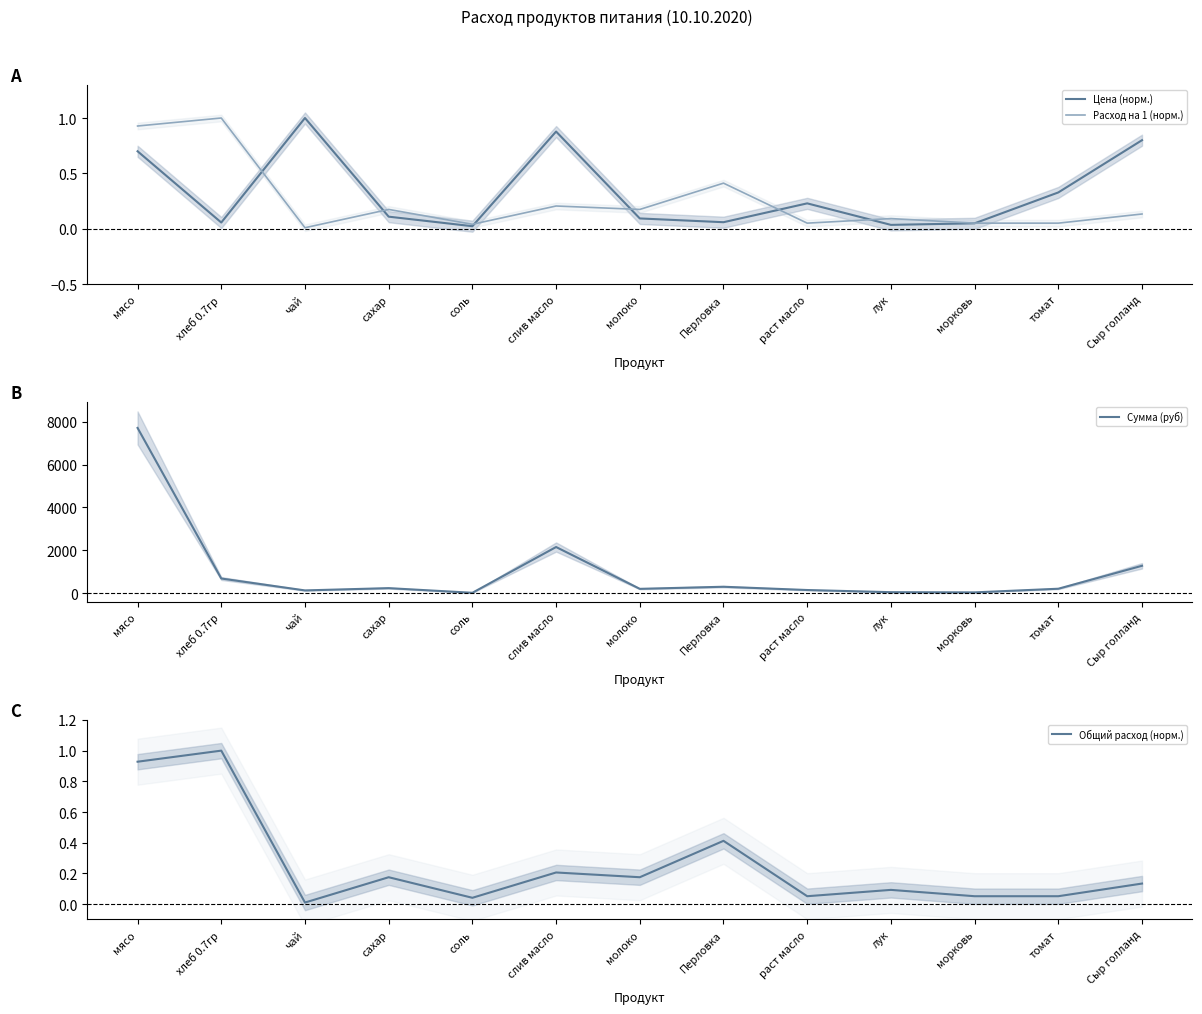

What is the spread (max minus min) of values at раст масло?

140.8